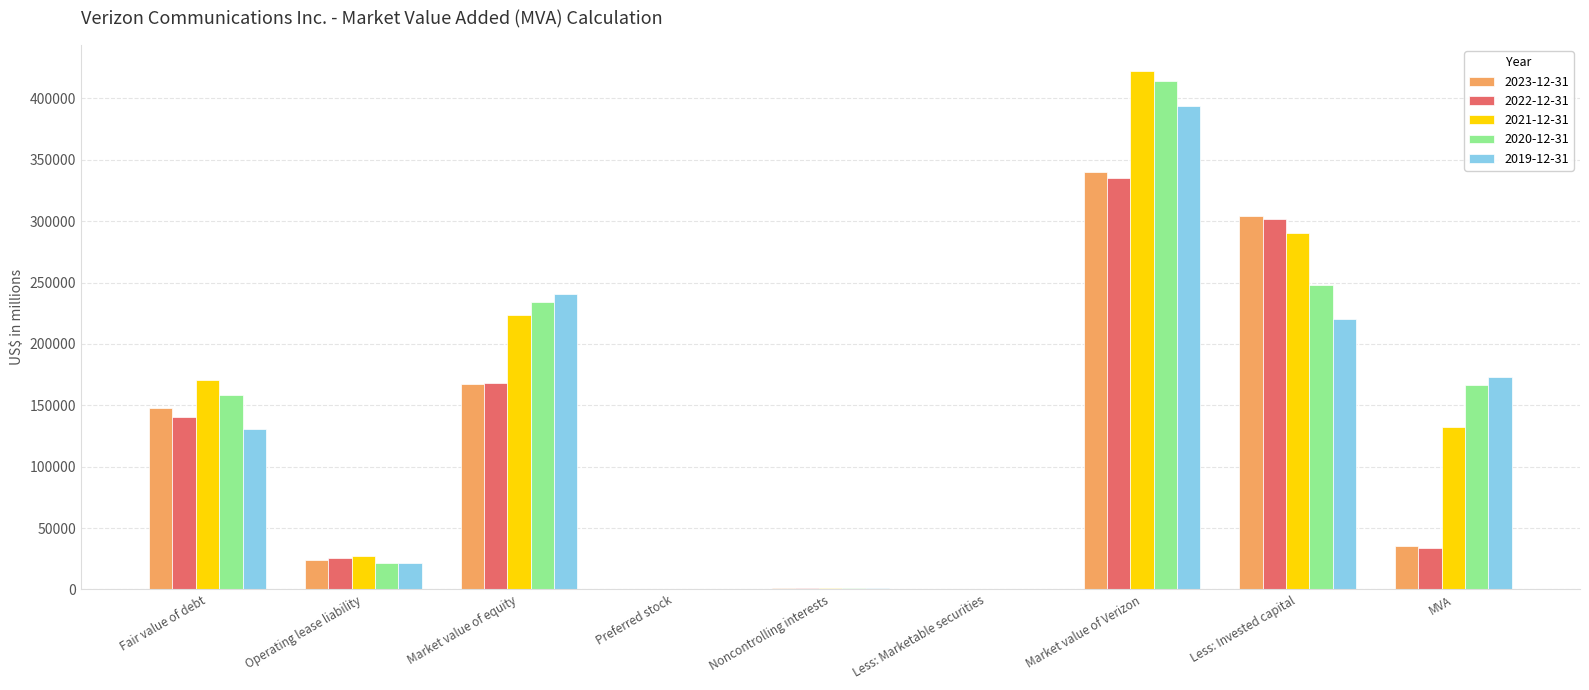

At which category is the sum across all series the highest?

Market value of Verizon